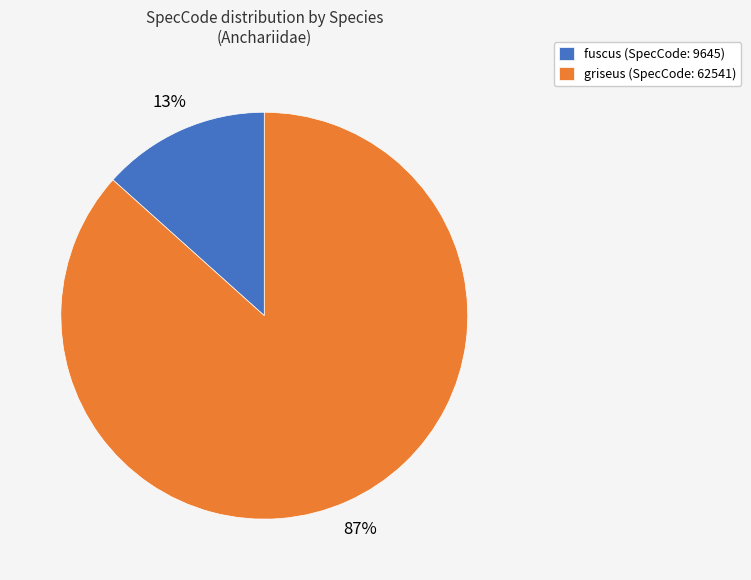

Does fuscus account for over 50% of the chart?

No